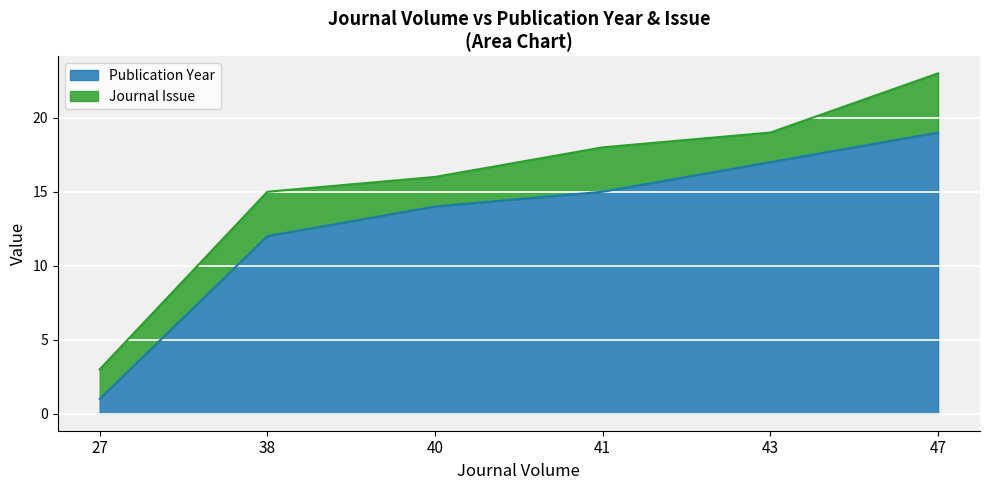

What is the difference between the values at 38 and 40?

2